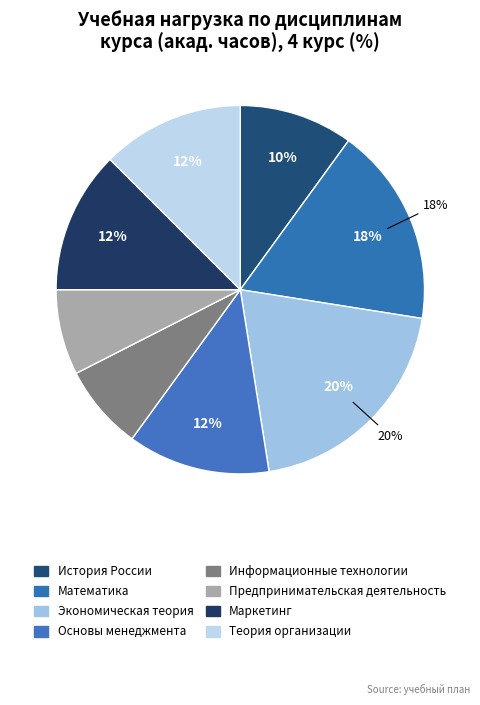

Count the number of slices in the pie.

8